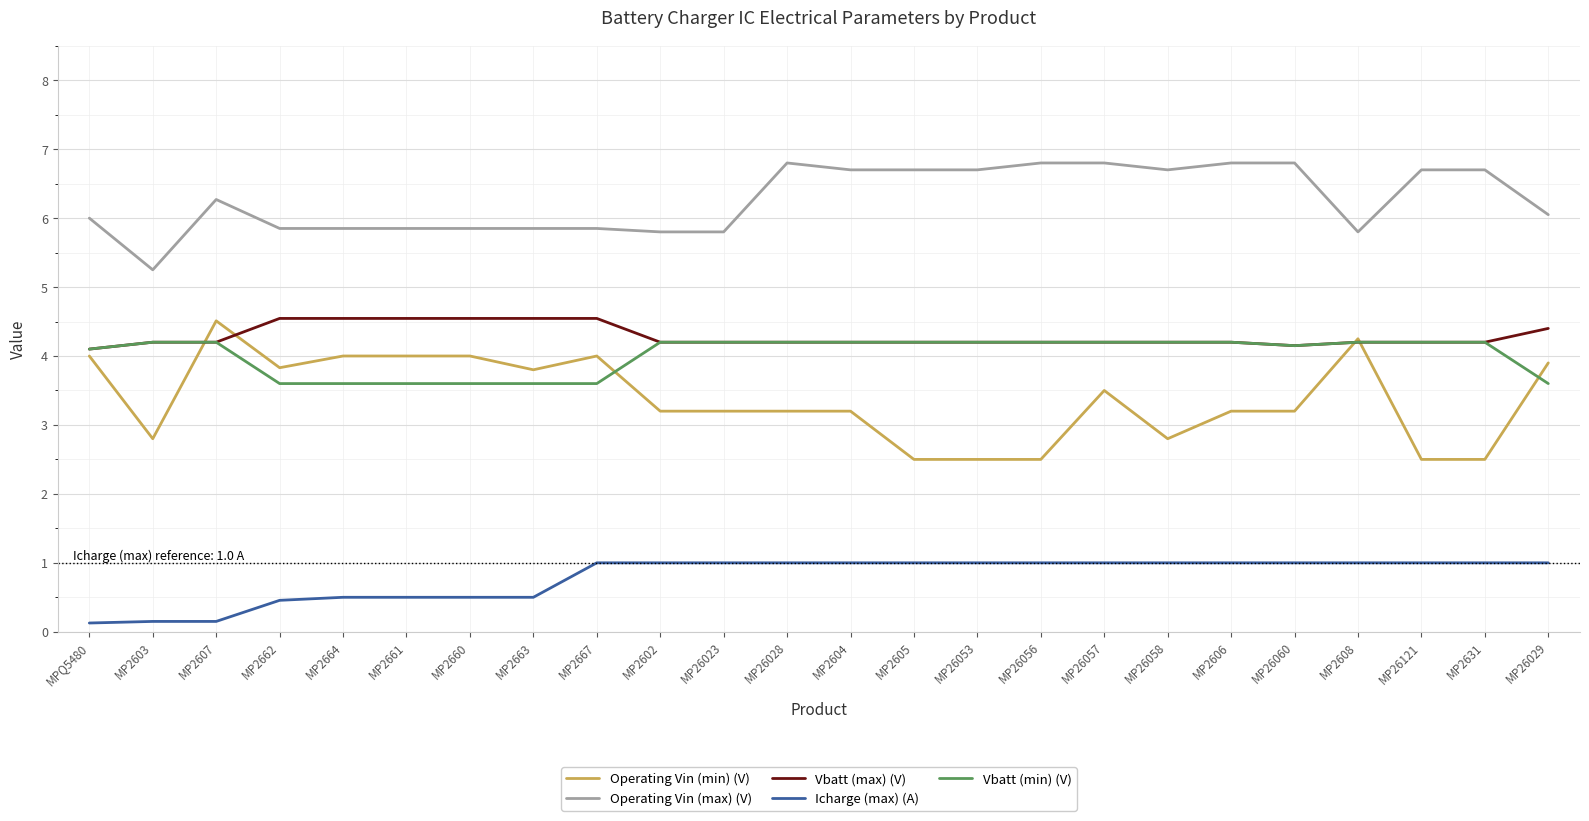

What are all the series names shown in the legend?

Operating Vin (min) (V), Operating Vin (max) (V), Vbatt (max) (V), Icharge (max) (A), Vbatt (min) (V)